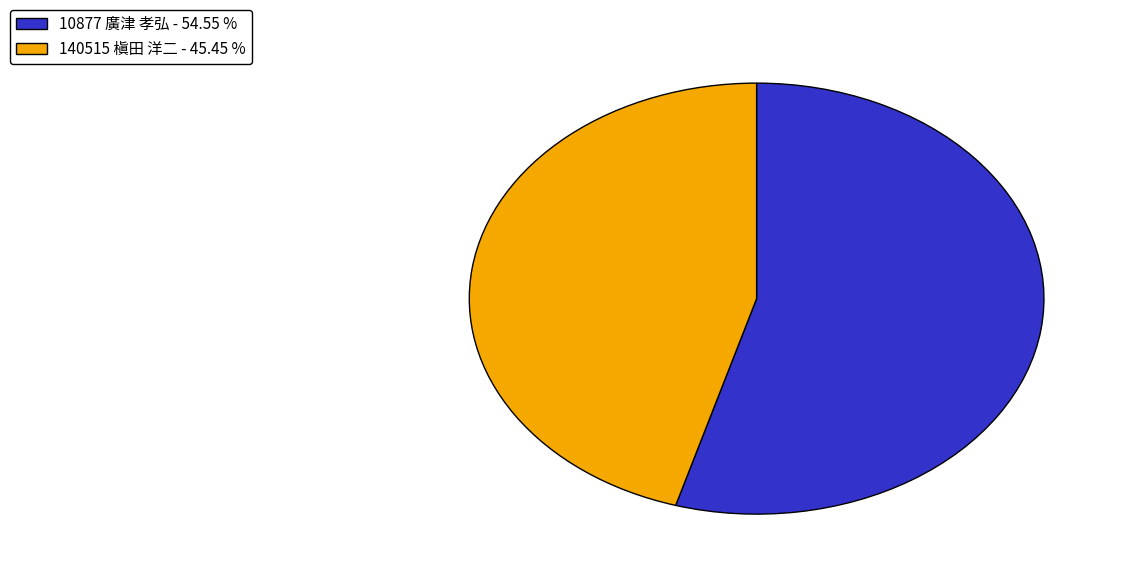

Does 140515 槇田 洋二 represent more than half of the total?

No